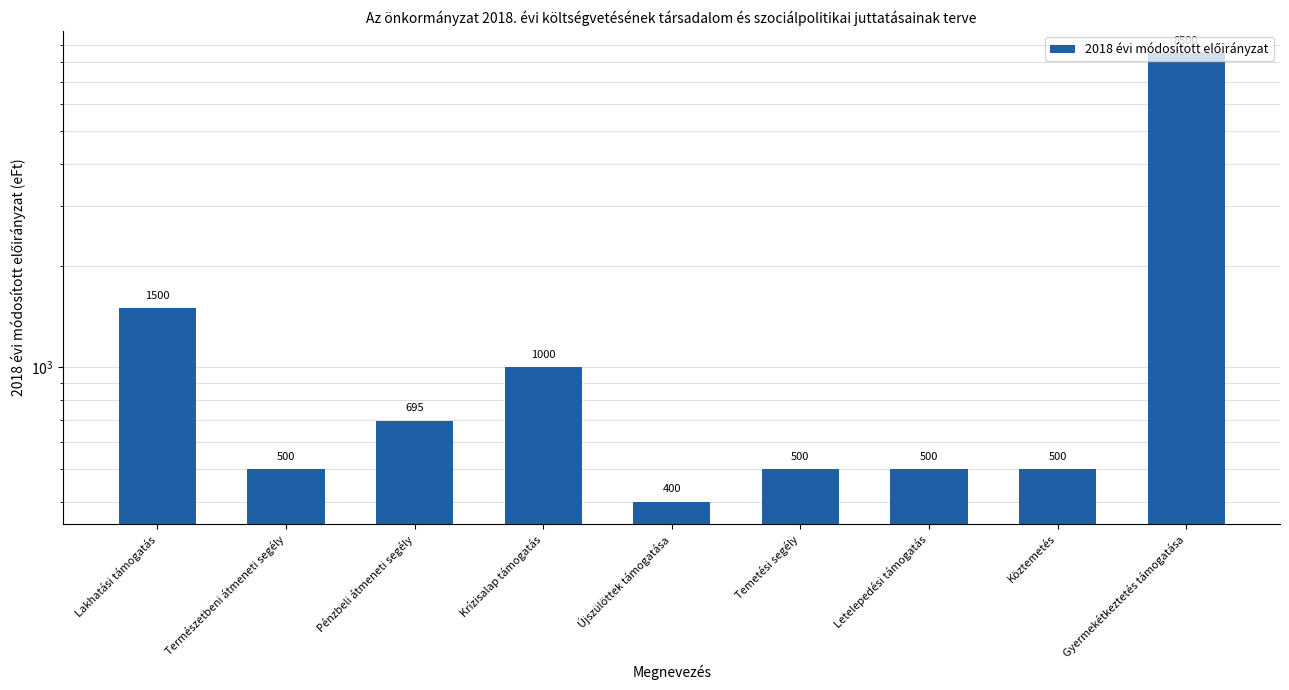

Where is the data nearest to the value 4450?

Lakhatási támogatás